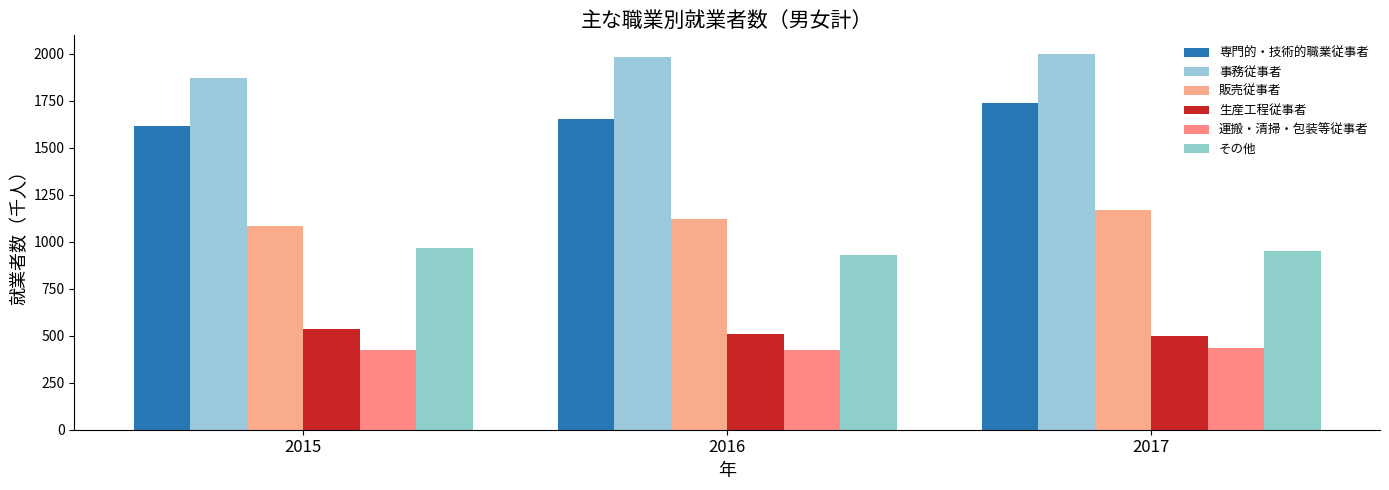

How many groups of bars are there?

3